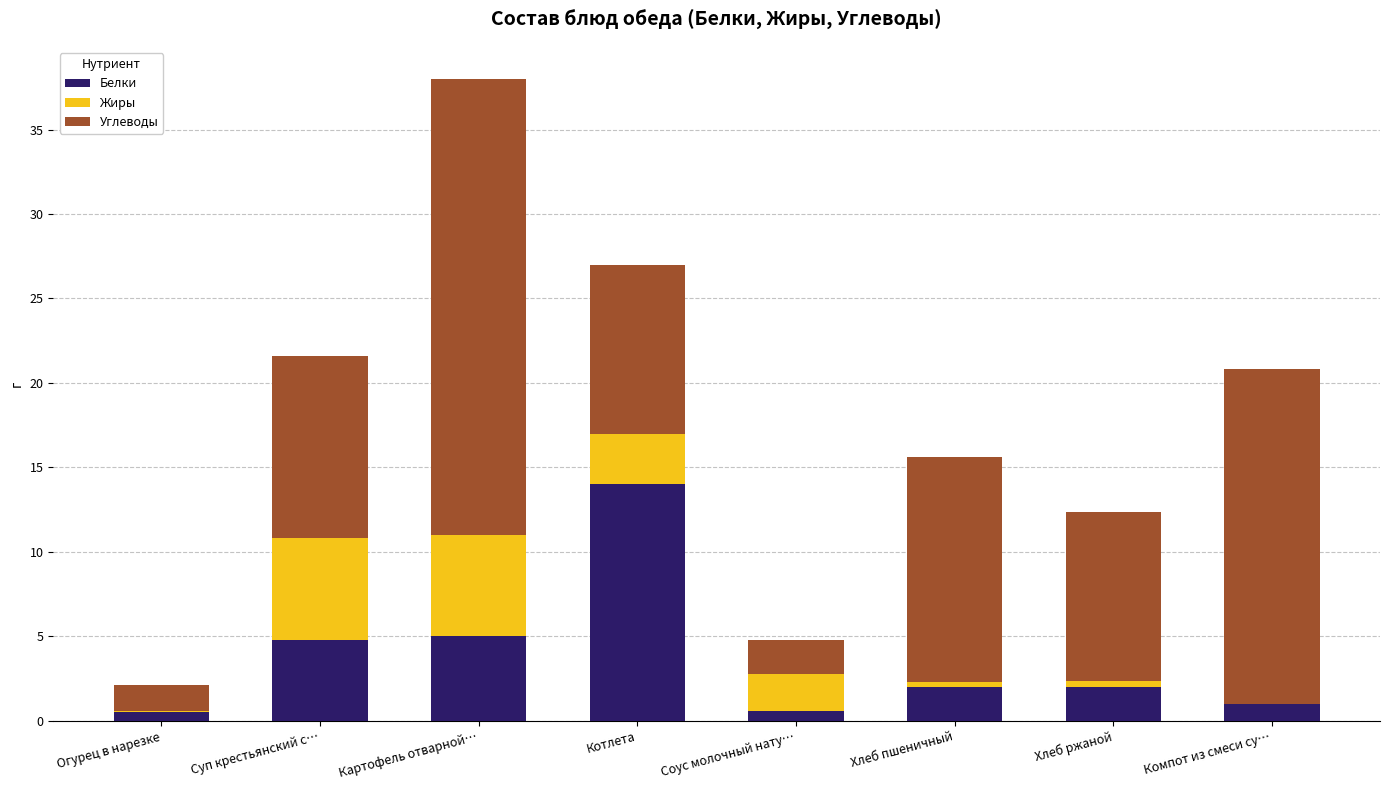

What is the total value across all series at Картофель отварной…?

38.0